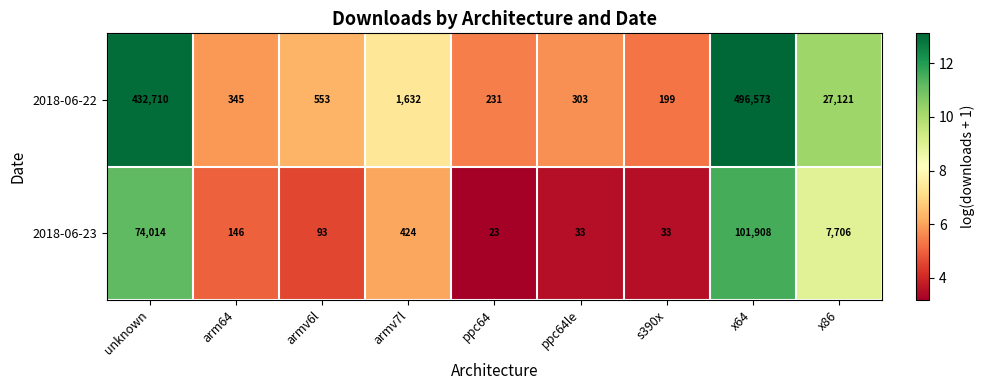

List the series in order of their peak value, lowest first.

2018-06-23, 2018-06-22